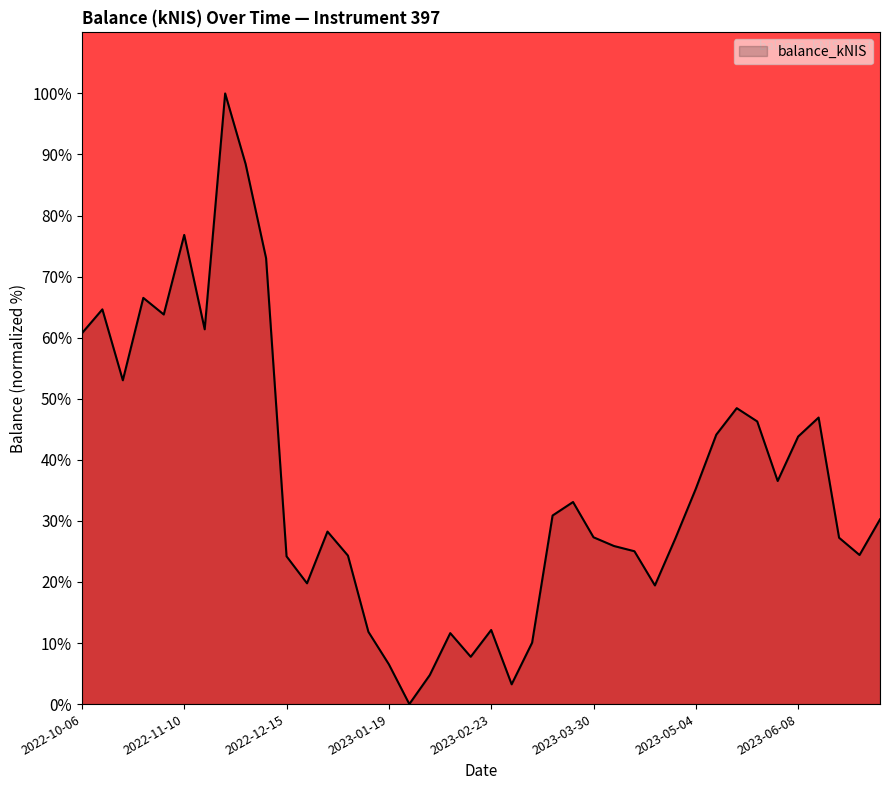

What is the average value?

36.1